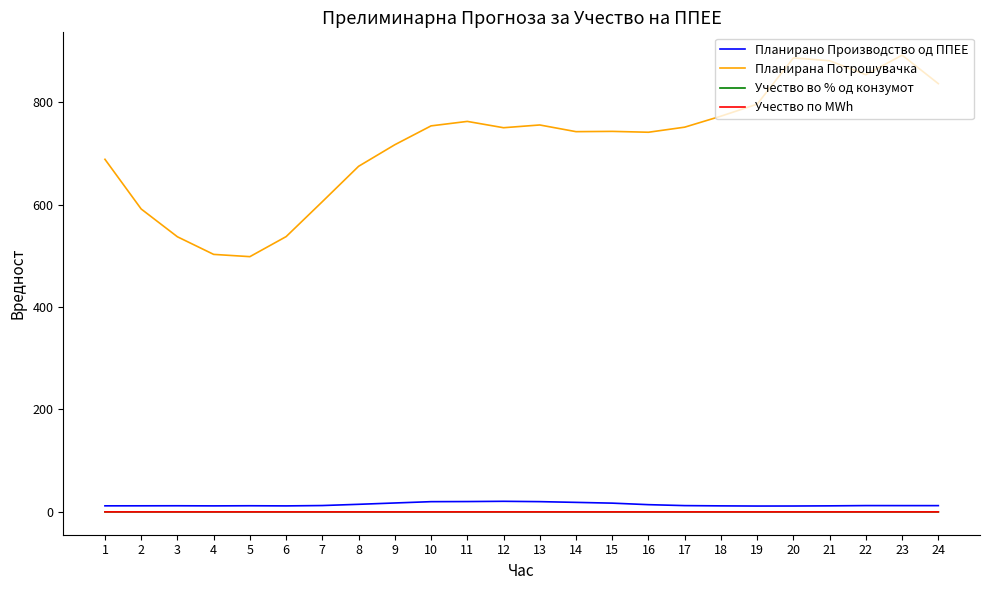

True or false: Учество во % од конзумот and Планирано Производство од ППЕЕ cross at least once.

False